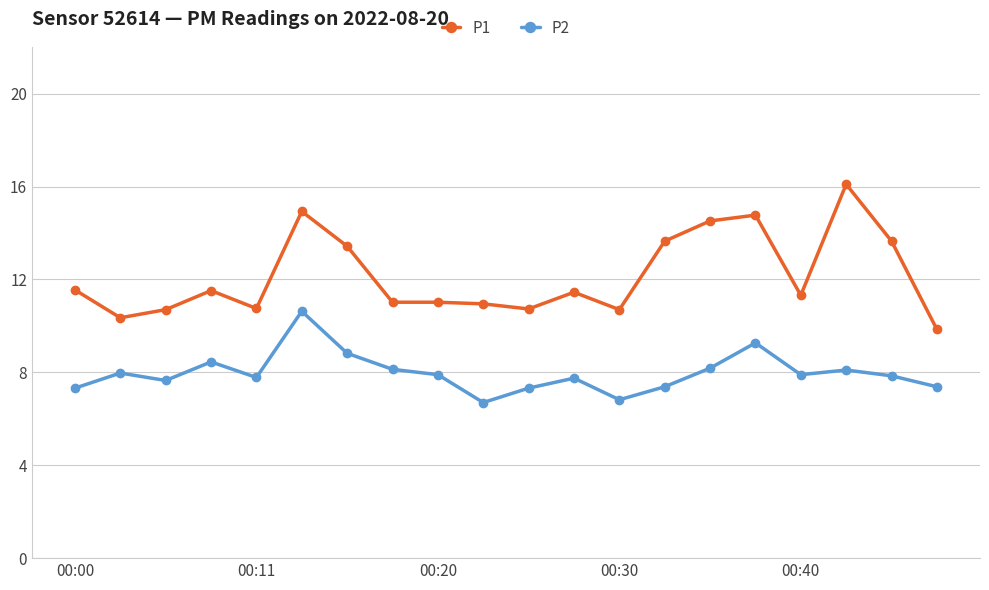

What is the difference between the maximum and minimum values in the P2 series?

3.9